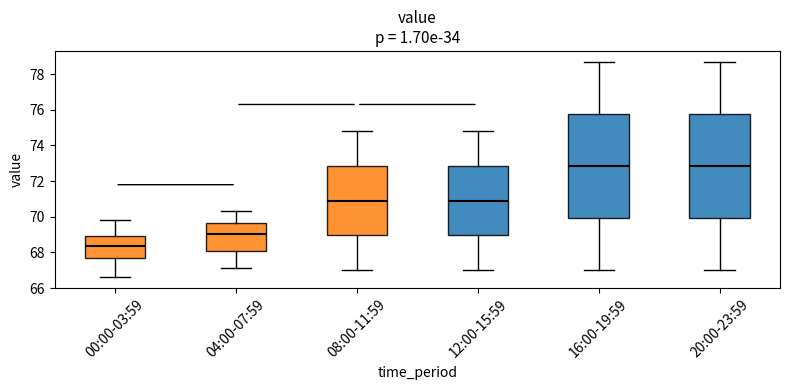

Where does the upper whisker of the box for 12:00-15:59 end on the y-axis? The values are not printed on the chart, so give them approximately, as read against the axis.

74.8